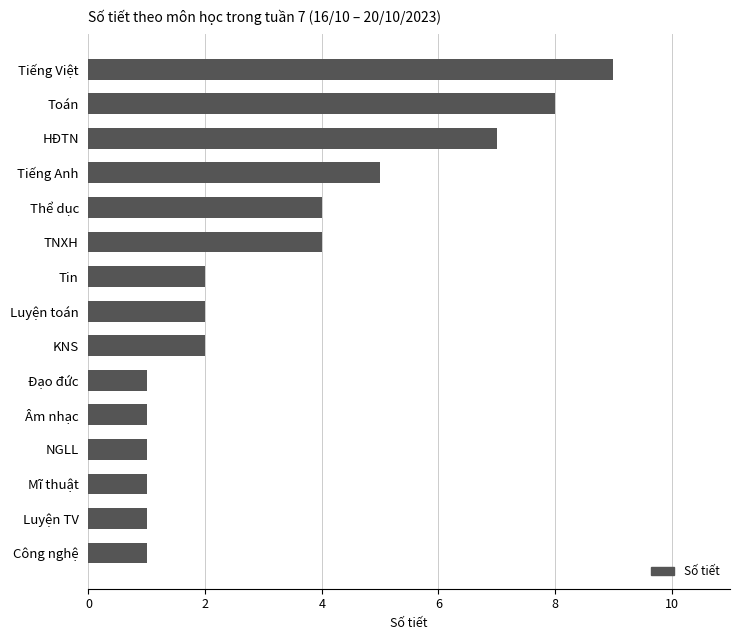

What is the difference between the second highest and minimum values?

7